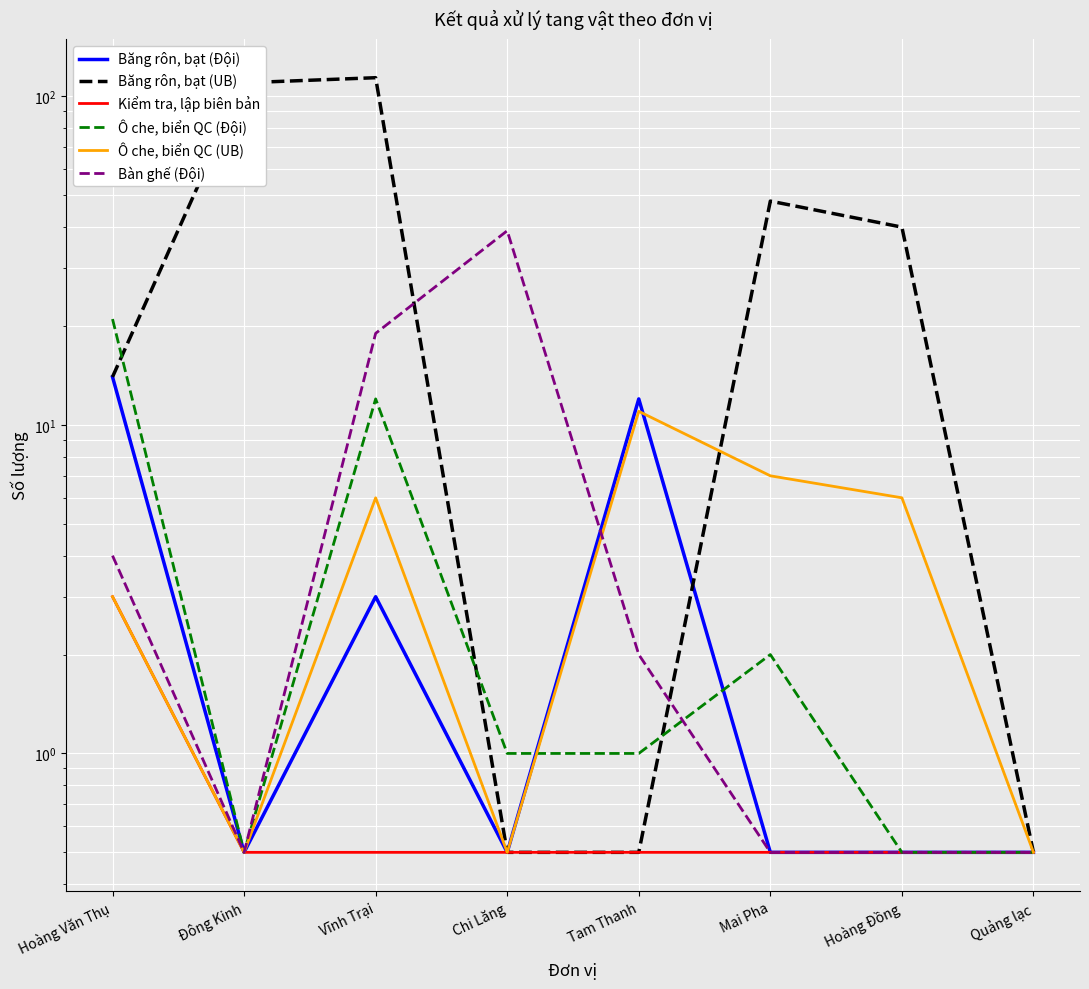

Which label corresponds to the largest value in the chart?

Vĩnh Trại